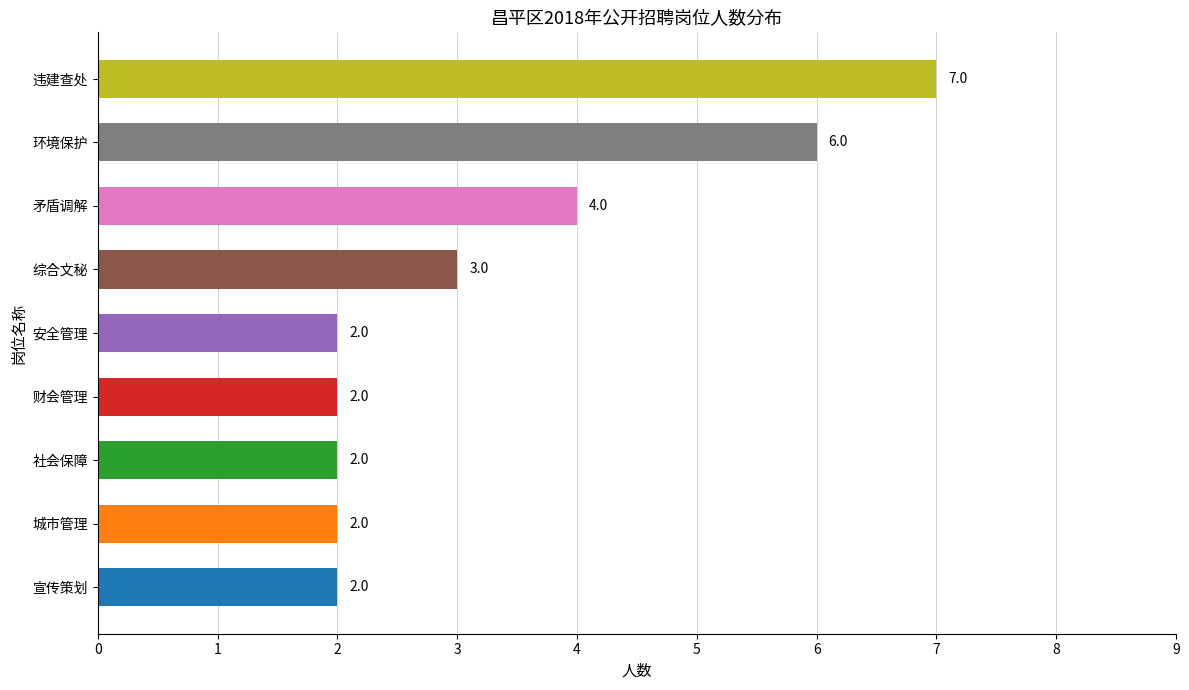

The chart shows a value of 4 at 矛盾调解. True or false?

True